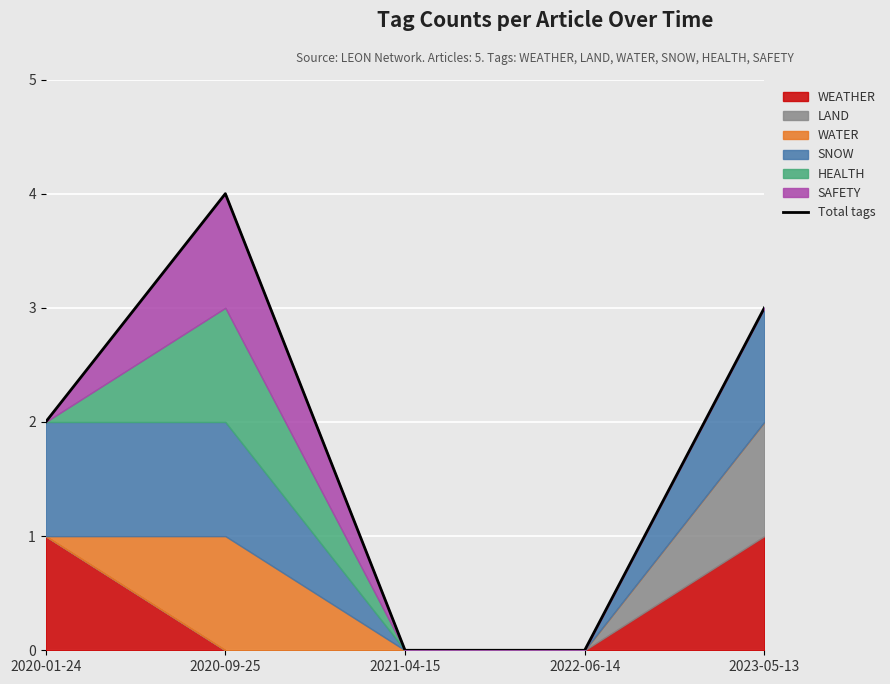

How many lines are shown in the chart?

1